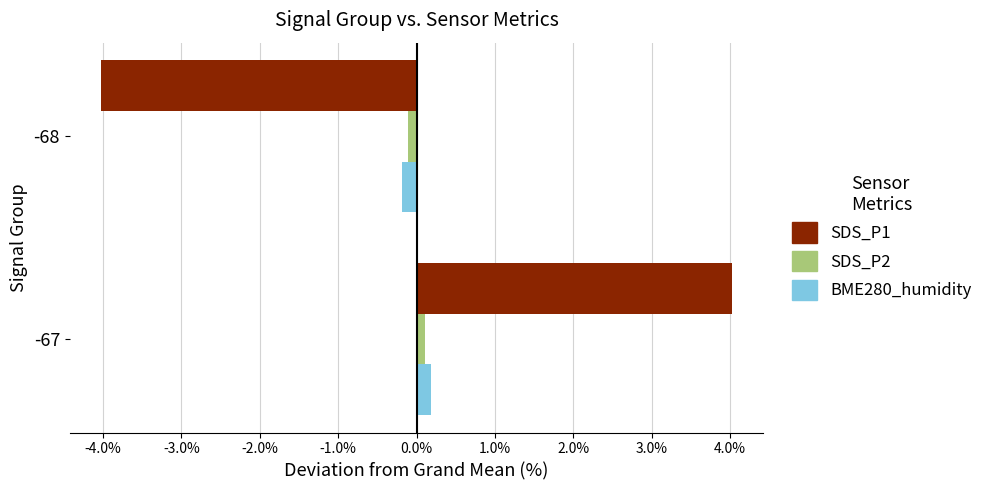

Which series has the widest spread of values?

SDS_P1